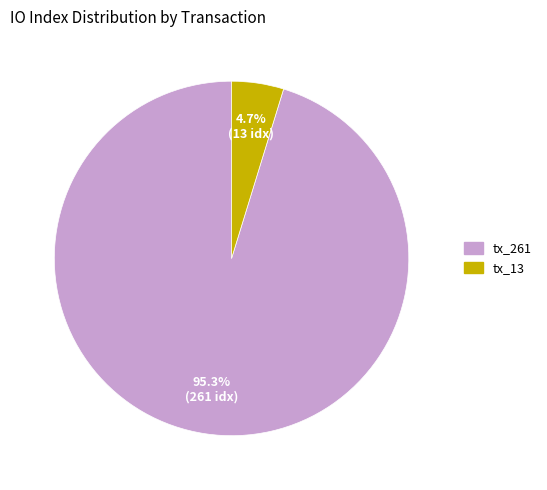

Count the number of slices in the pie.

2